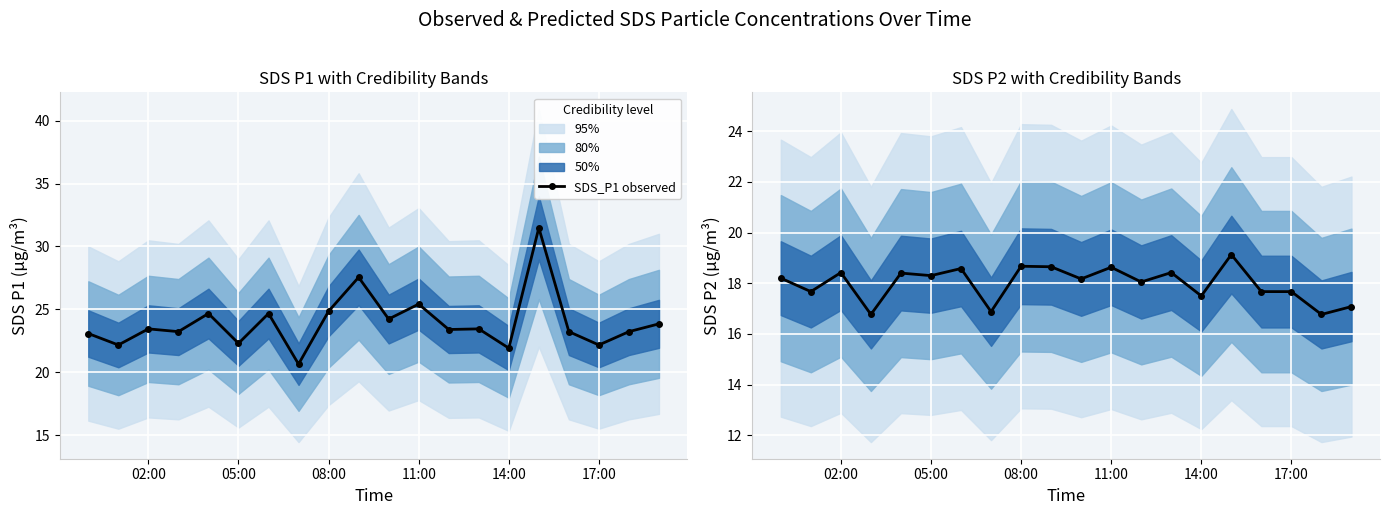

Which series has the largest range (max minus min)?

SDS_P1 observed